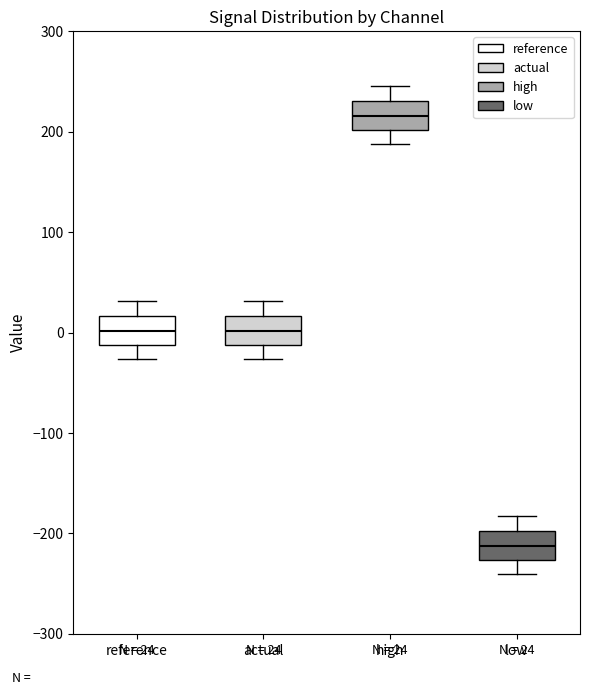

Which box has the lowest median line?

low